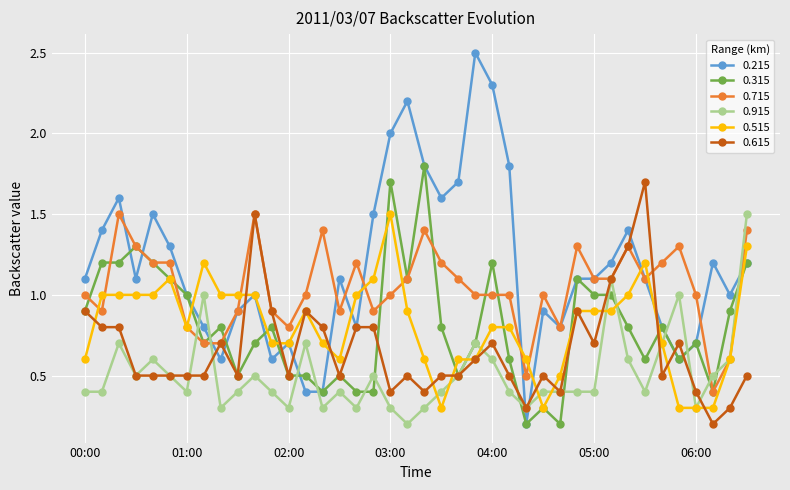

What is the value of the 0.615 point at the 26th from the left?

0.5